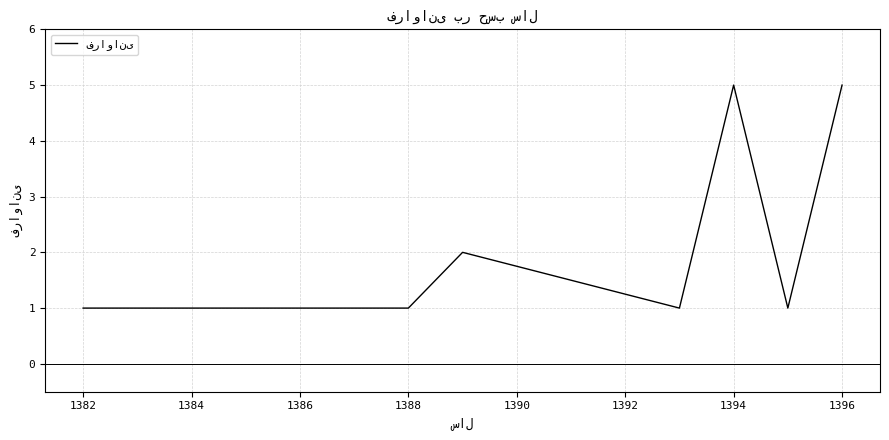

What is the maximum value shown in the chart?

5